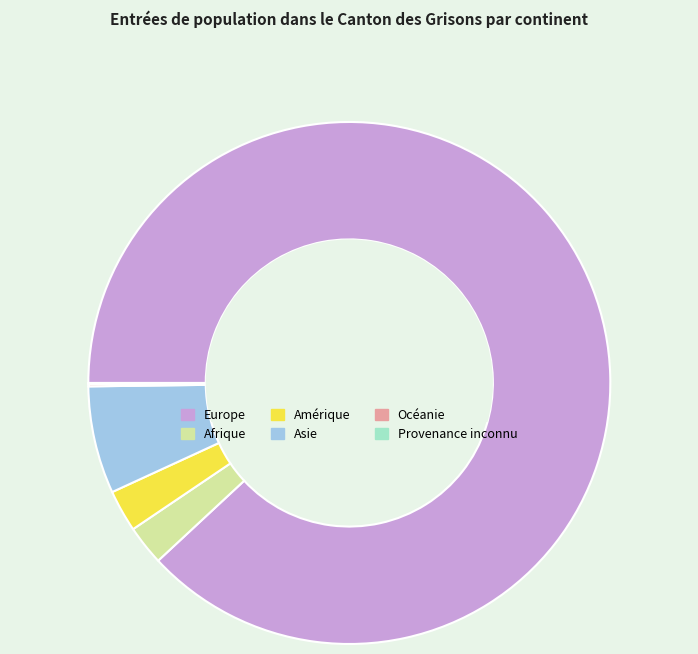

The Afrique slice represents 2% of the pie. True or false?

True